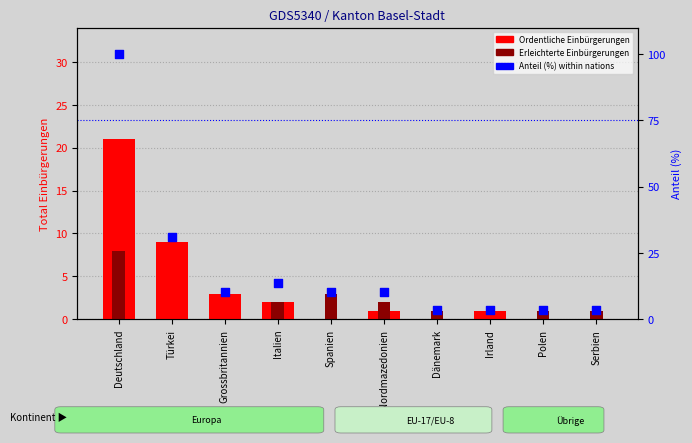

Is the value of Ordentliche Einbürgerungen at Türkei greater than the value of Erleichterte Einbürgerungen at Deutschland?

Yes